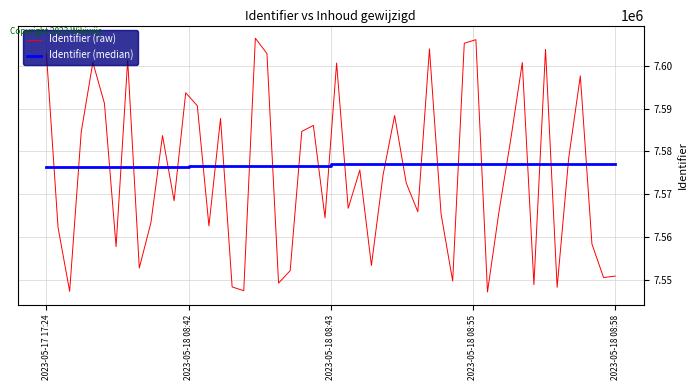

What is the ratio of the value at 2023-05-18 08:42 to the value at 2023-05-18 08:55?

1.0